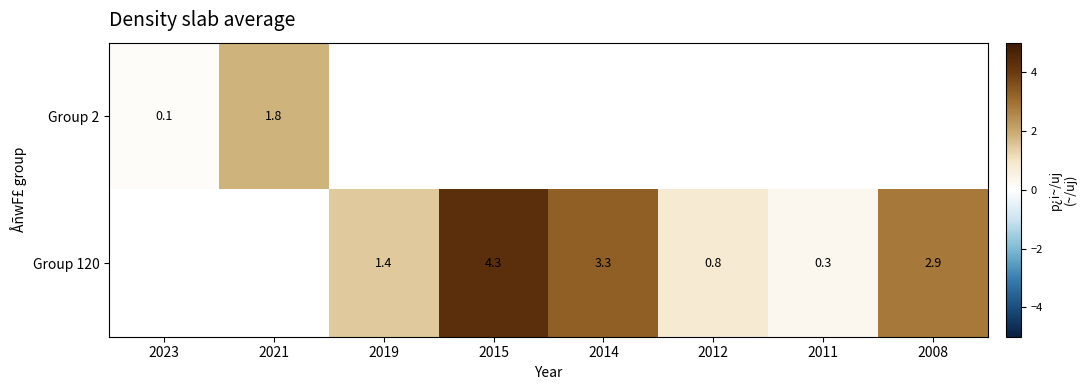

How many series are shown in this chart?

2